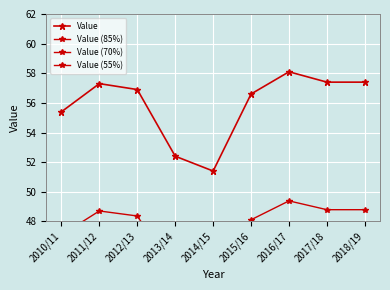

True or false: Value (85%) and Value (55%) intersect in this chart.

False